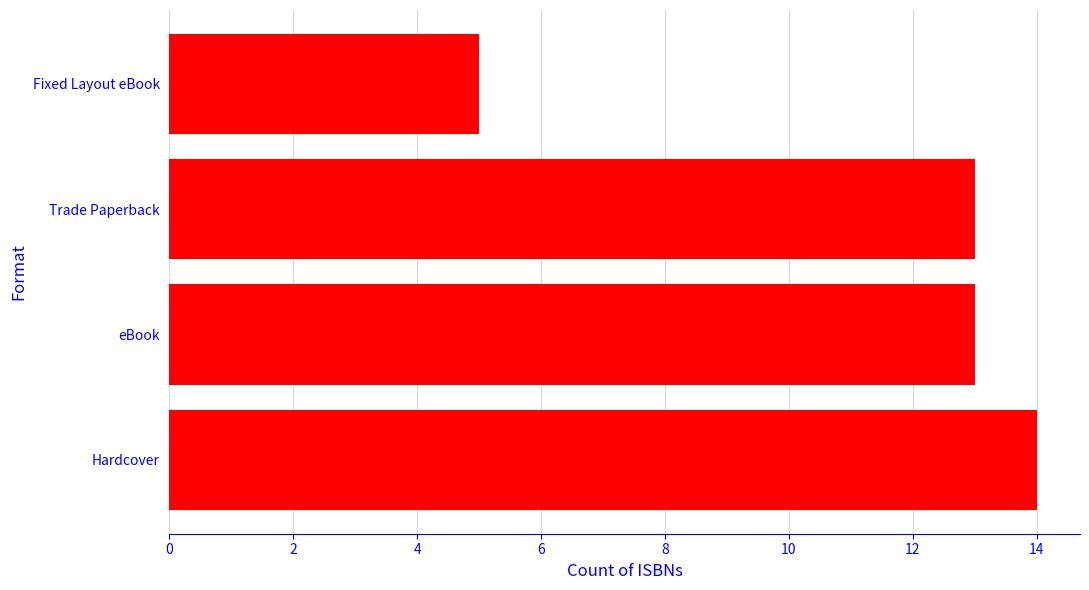

Which has a higher value, eBook or Fixed Layout eBook?

eBook